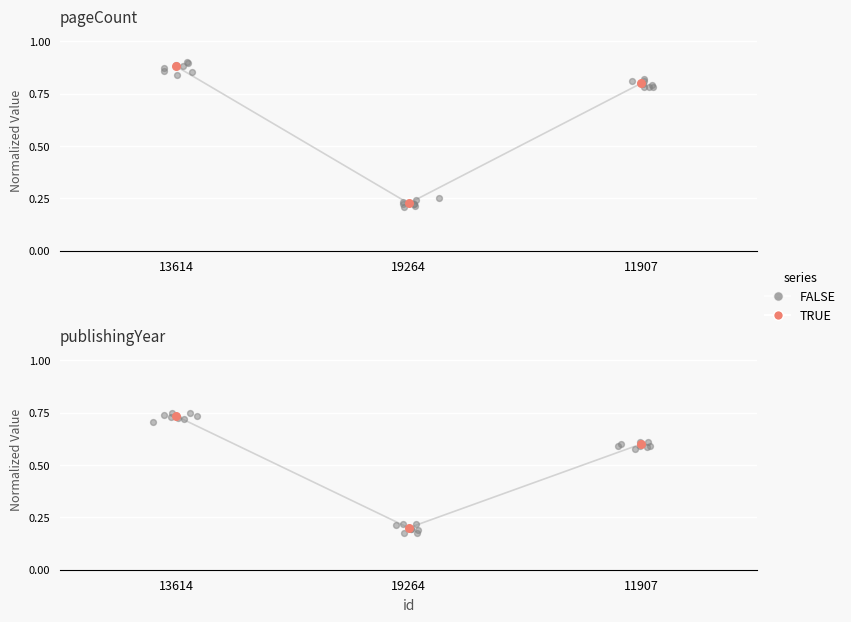

What is the total value across all series at 11907?

1.4